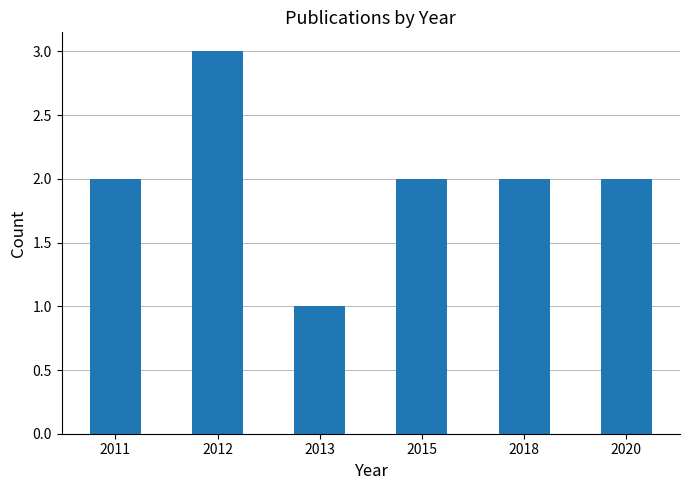

Reading left to right, what are all the values shown in this chart?

2	3	1	2	2	2